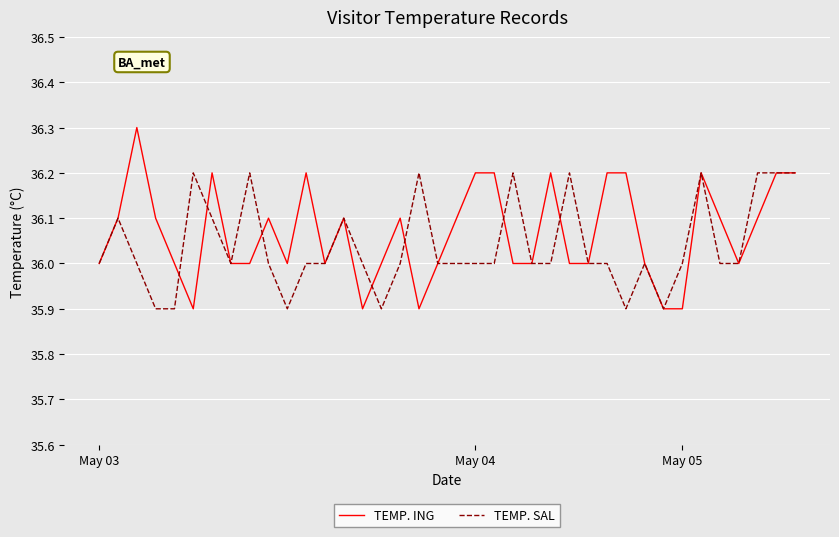

Which series has the widest spread of values?

TEMP. ING